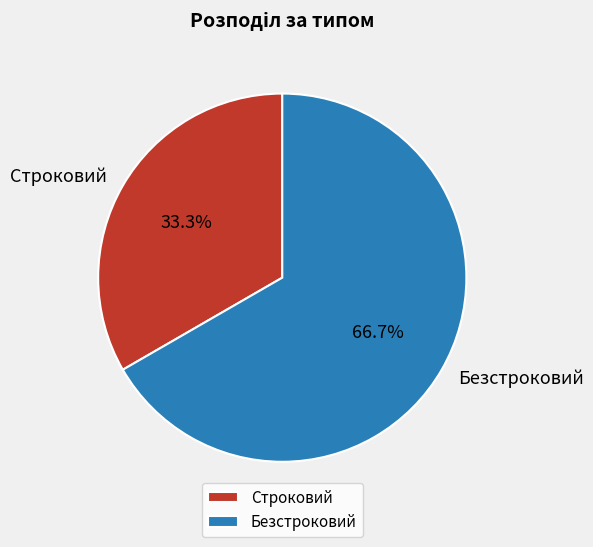

Does Строковий represent more than half of the total?

No